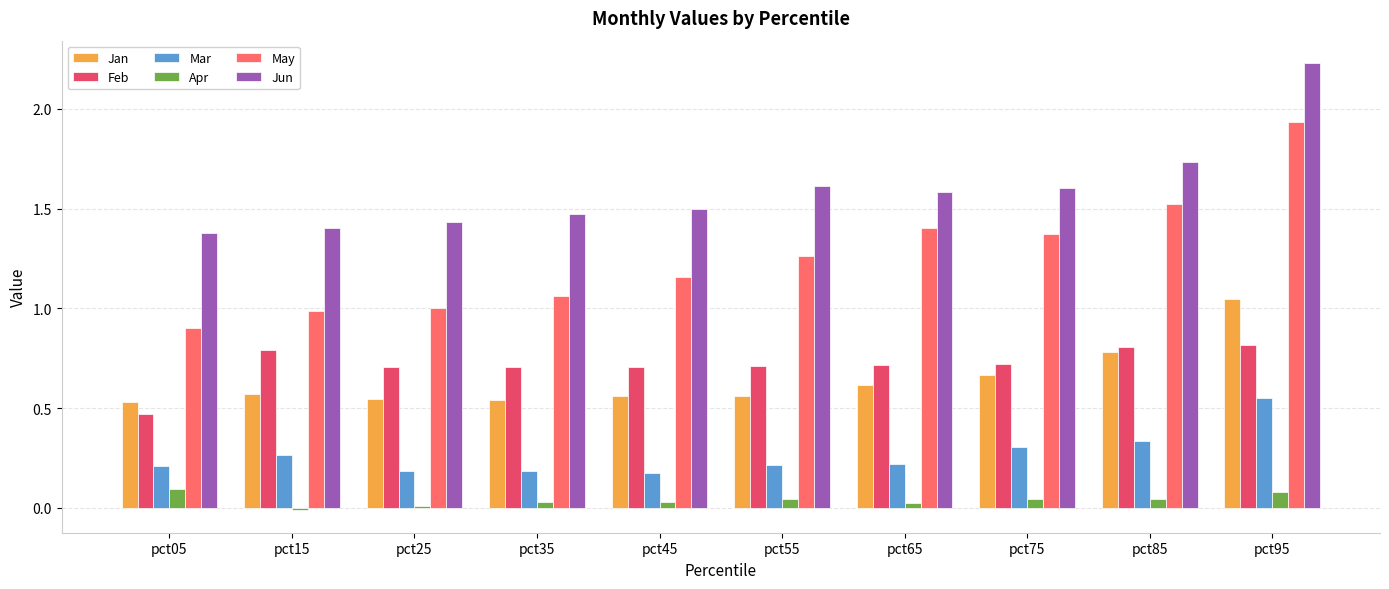

Rank the series at pct45 from lowest to highest value.

Apr, Mar, Jan, Feb, May, Jun